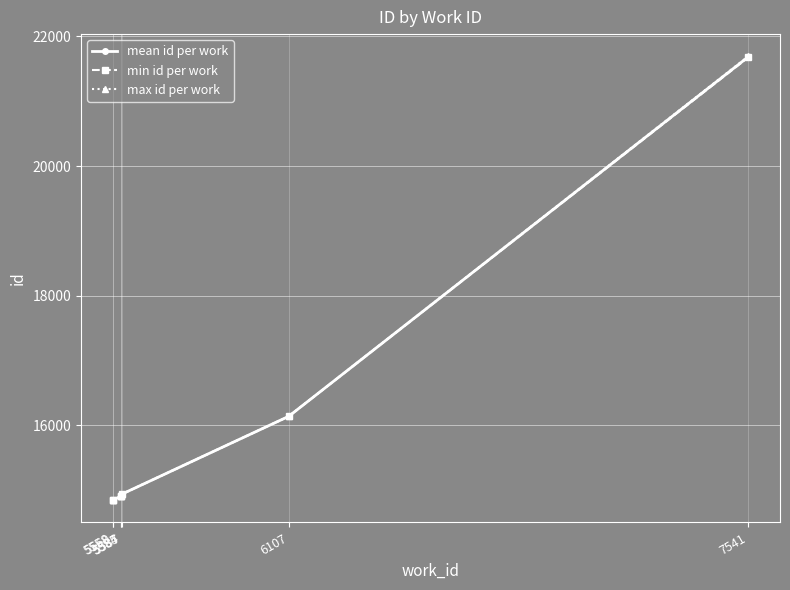

What is the value of the min id per work point at the 7th from the left?

21676.0